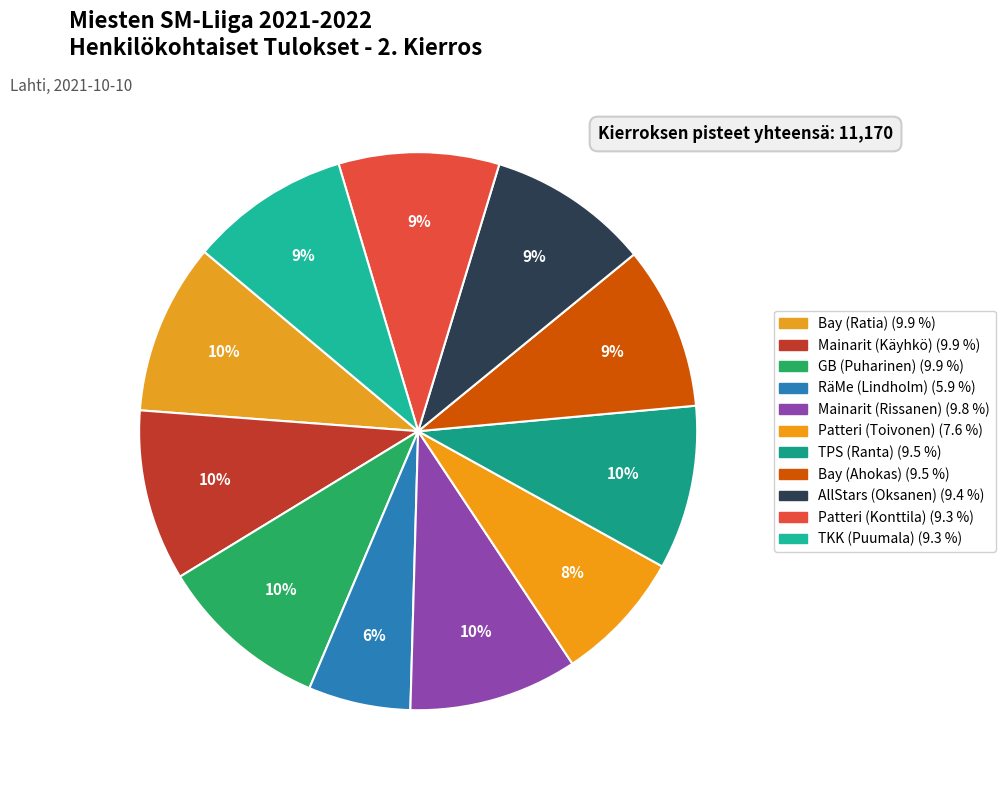

To the nearest percent, what is the difference between the largest and smallest slice percentages?

4%